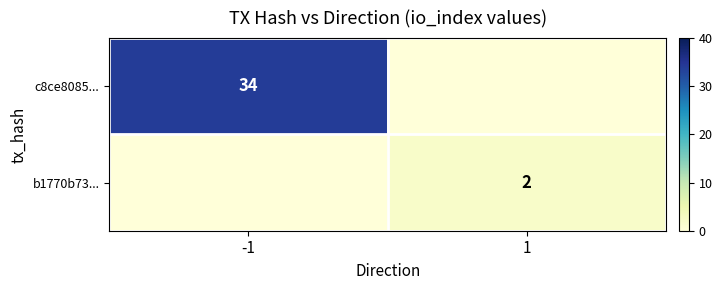

What is the total value across all series at -1?

34